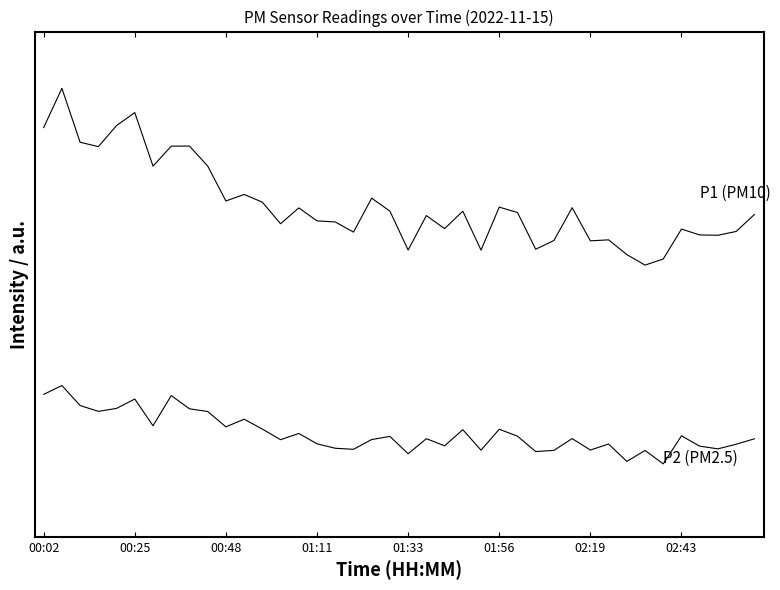

Reading left to right, transcribe all the data shown in this chart.

P1: 34.3	37.8	33.0	32.7	34.5	35.7	30.9	32.7	32.7	30.9	27.8	28.4	27.7	25.8	27.2	26.1	26.0	25.1	28.1	26.9	23.5	26.5	25.4	26.9	23.5	27.3	26.8	23.5	24.3	27.2	24.3	24.4	23.1	22.1	22.7	25.3	24.8	24.8	25.1	26.6
P2: 10.6	11.4	9.7	9.1	9.4	10.2	7.9	10.5	9.4	9.1	7.8	8.4	7.6	6.6	7.2	6.3	5.9	5.8	6.6	6.9	5.4	6.7	6.1	7.5	5.7	7.6	6.9	5.6	5.7	6.7	5.7	6.2	4.7	5.7	4.5	7.0	6.0	5.8	6.2	6.7